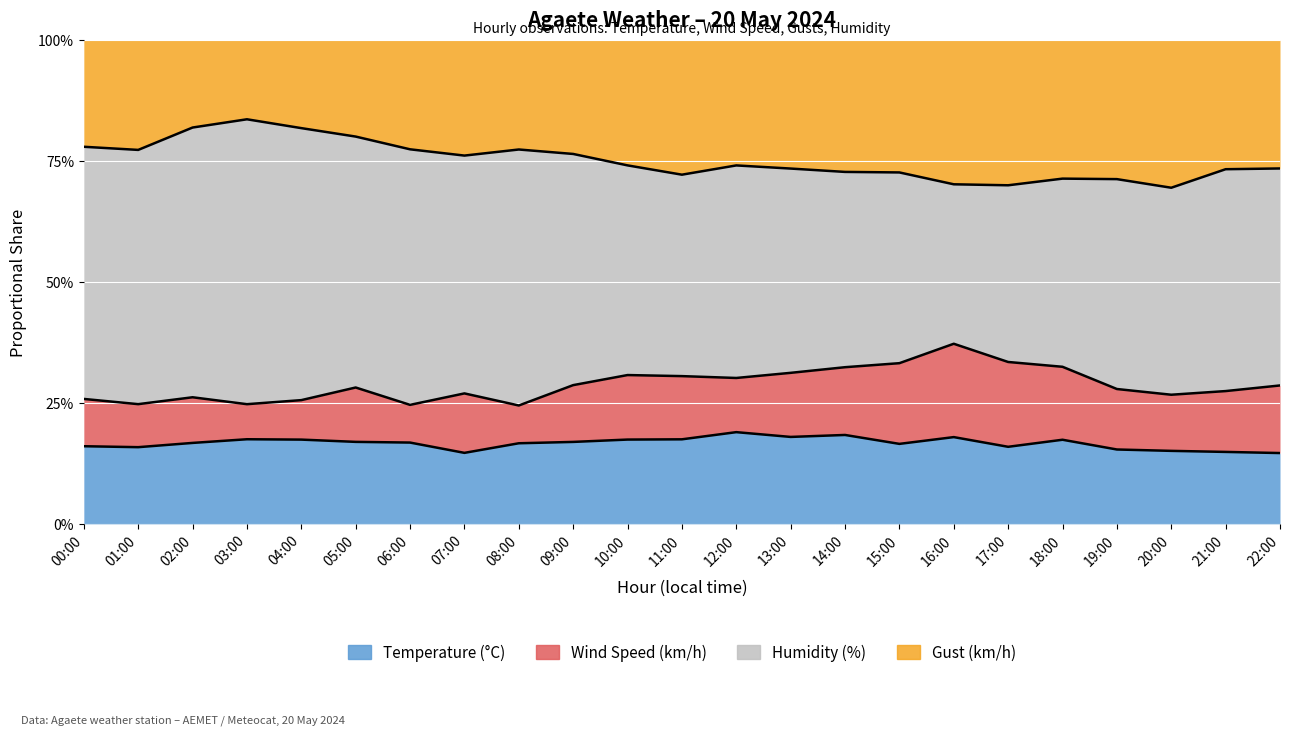

At which category does Gust (km/h) reach its first local valley?

03:00